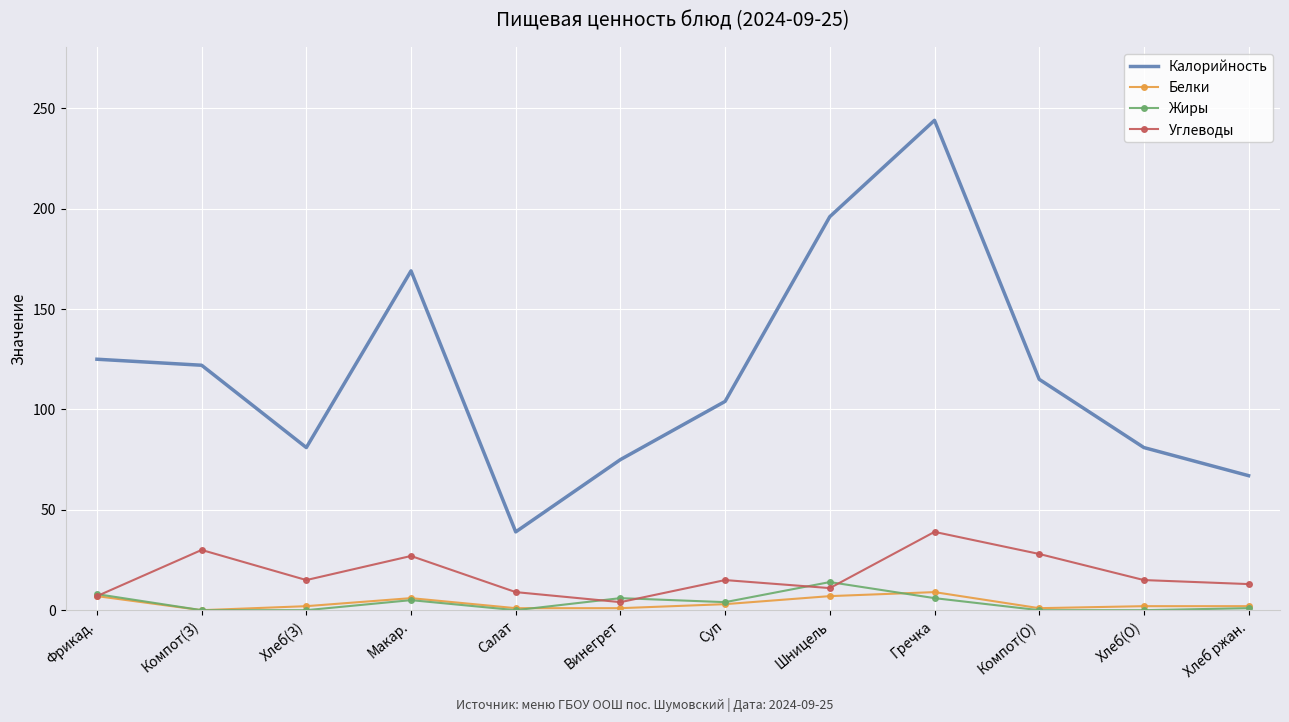

The value of Жиры at Суп is 4. True or false?

True